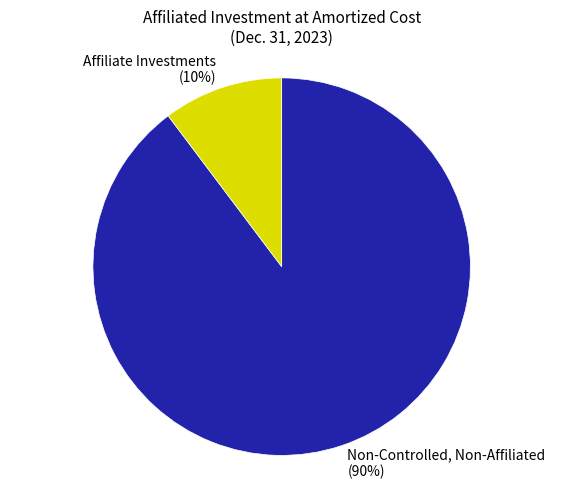

Which slice is the largest?

Non-Controlled, Non-Affiliated